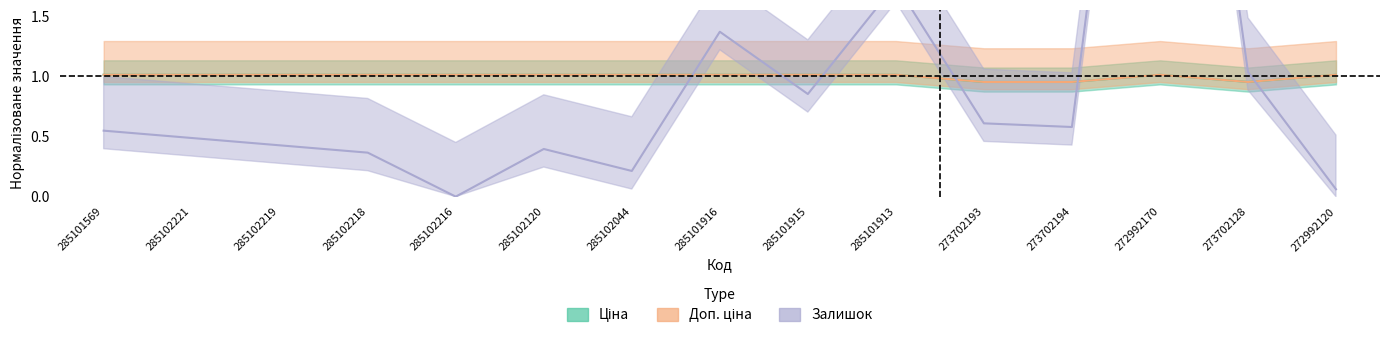

What are all the series names shown in the legend?

Ціна, Доп. ціна, Залишок